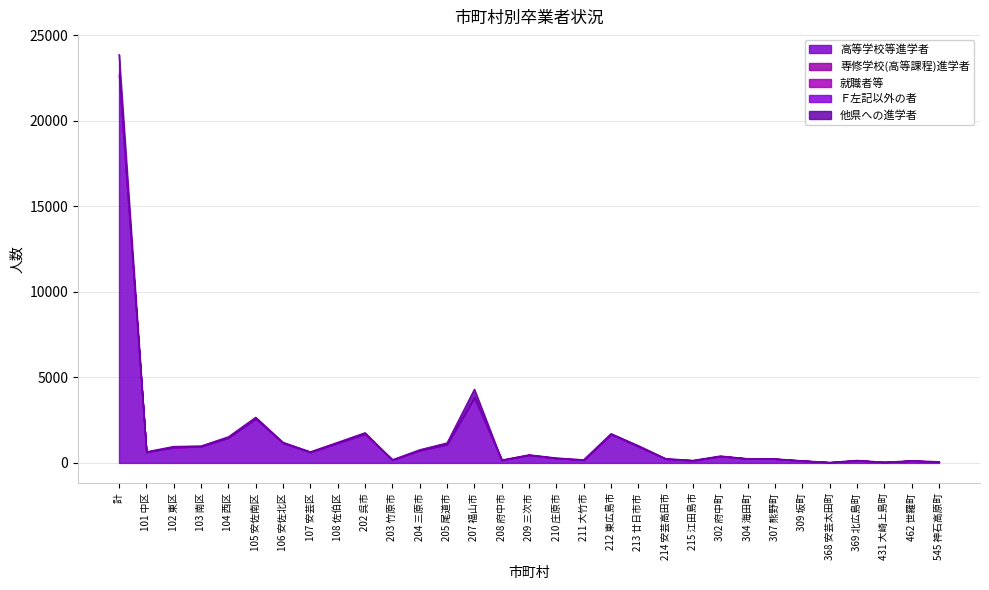

Where is Ｆ左記以外の者 nearest to the value 72?

207 福山市